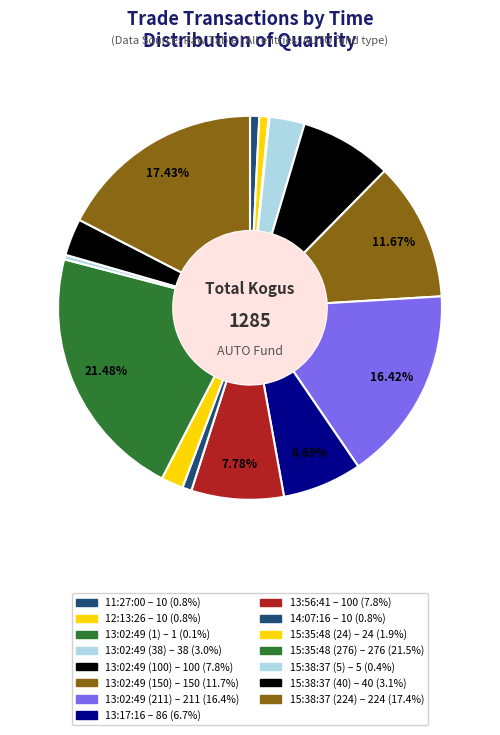

Between 13:02:49 (1) and 13:02:49 (150), which is larger?

13:02:49 (150)